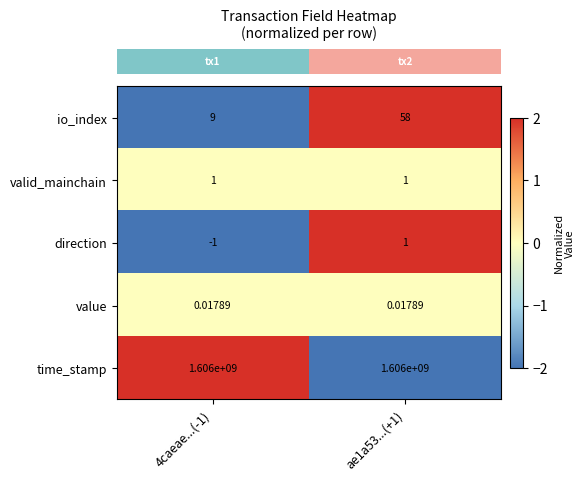

Which series has the largest total across all categories?

time_stamp